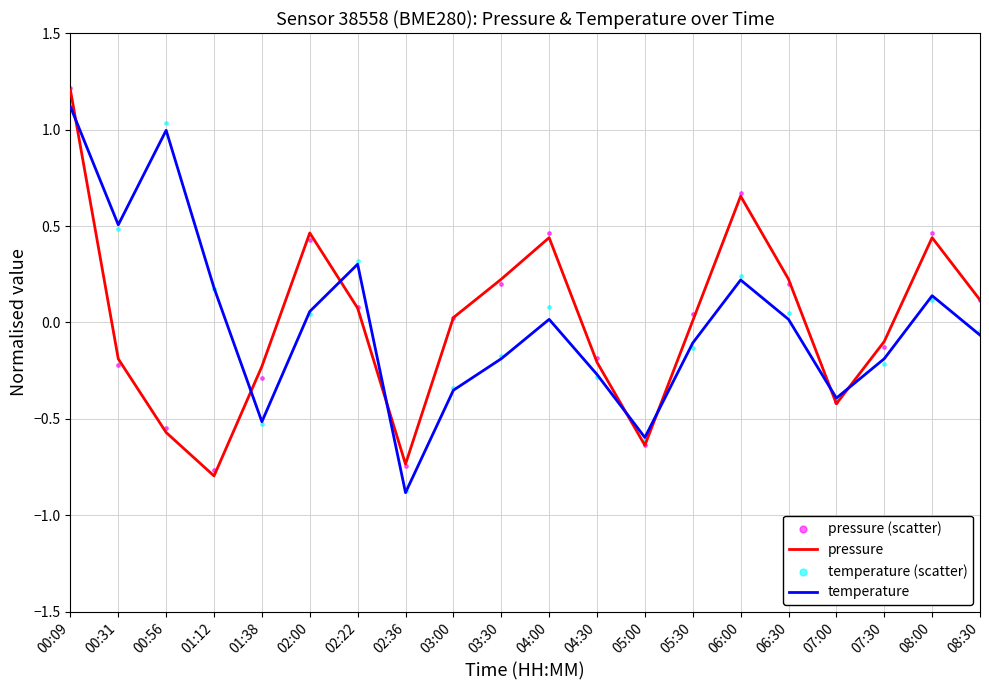

What are all the series names shown in the legend?

pressure, temperature, pressure (scatter), temperature (scatter)